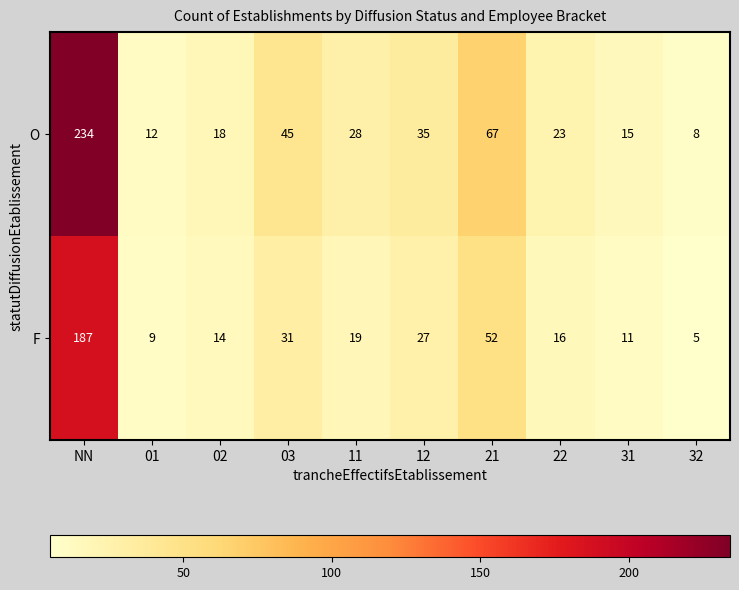

What is the total value across all series at NN?

421